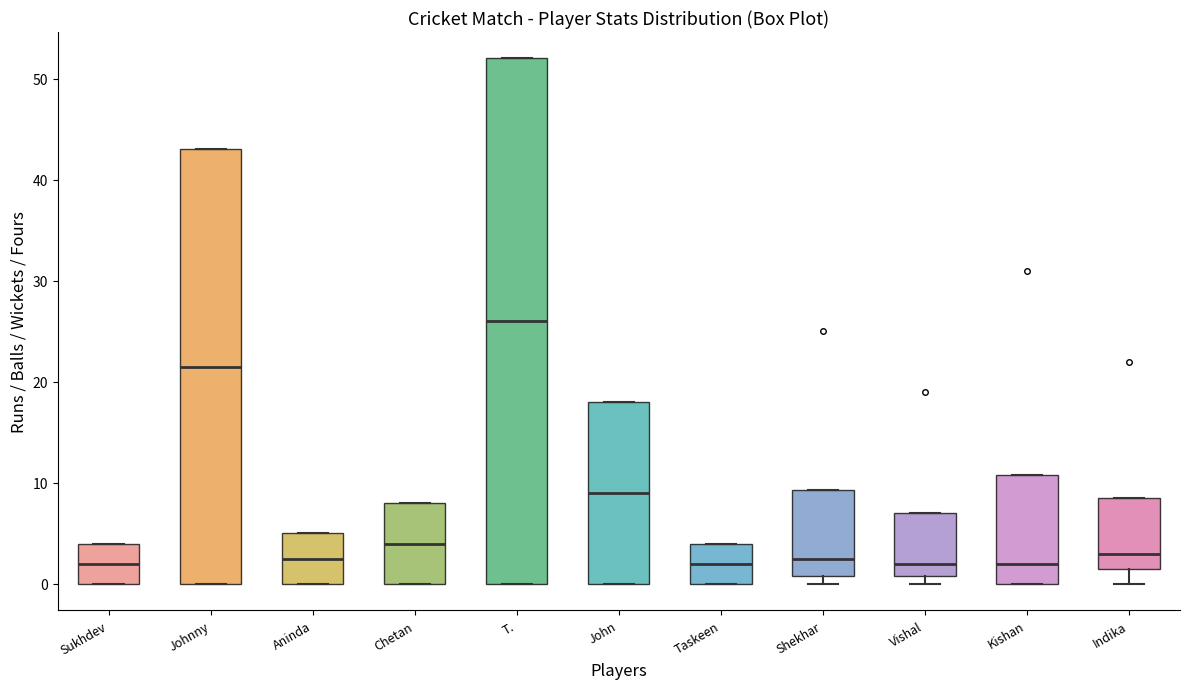

Reading left to right, read every box against the y-axis: the position of its median line, the range the box covers, and the ends of its whiskers. The values are not printed on the chart, so give them approximately, as read against the axis.

Sukhdev: median 2, box 0 to 4, whiskers 0 to 4
Johnny: median 22, box 0 to 43, whiskers 0 to 43
Aninda: median 3, box 0 to 5, whiskers 0 to 5
Chetan: median 4, box 0 to 8, whiskers 0 to 8
T.: median 26, box 0 to 52, whiskers 0 to 52
John: median 9, box 0 to 18, whiskers 0 to 18
Taskeen: median 2, box 0 to 4, whiskers 0 to 4
Shekhar: median 3, box 1 to 9, whiskers 0 to 9
Vishal: median 2, box 1 to 7, whiskers 0 to 7
Kishan: median 2, box 0 to 11, whiskers 0 to 11
Indika: median 3, box 2 to 9, whiskers 0 to 9